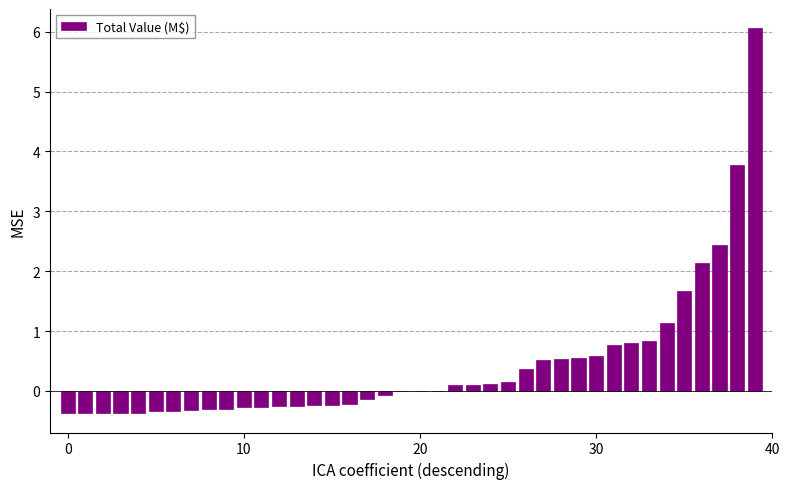

How many series are shown in this chart?

1